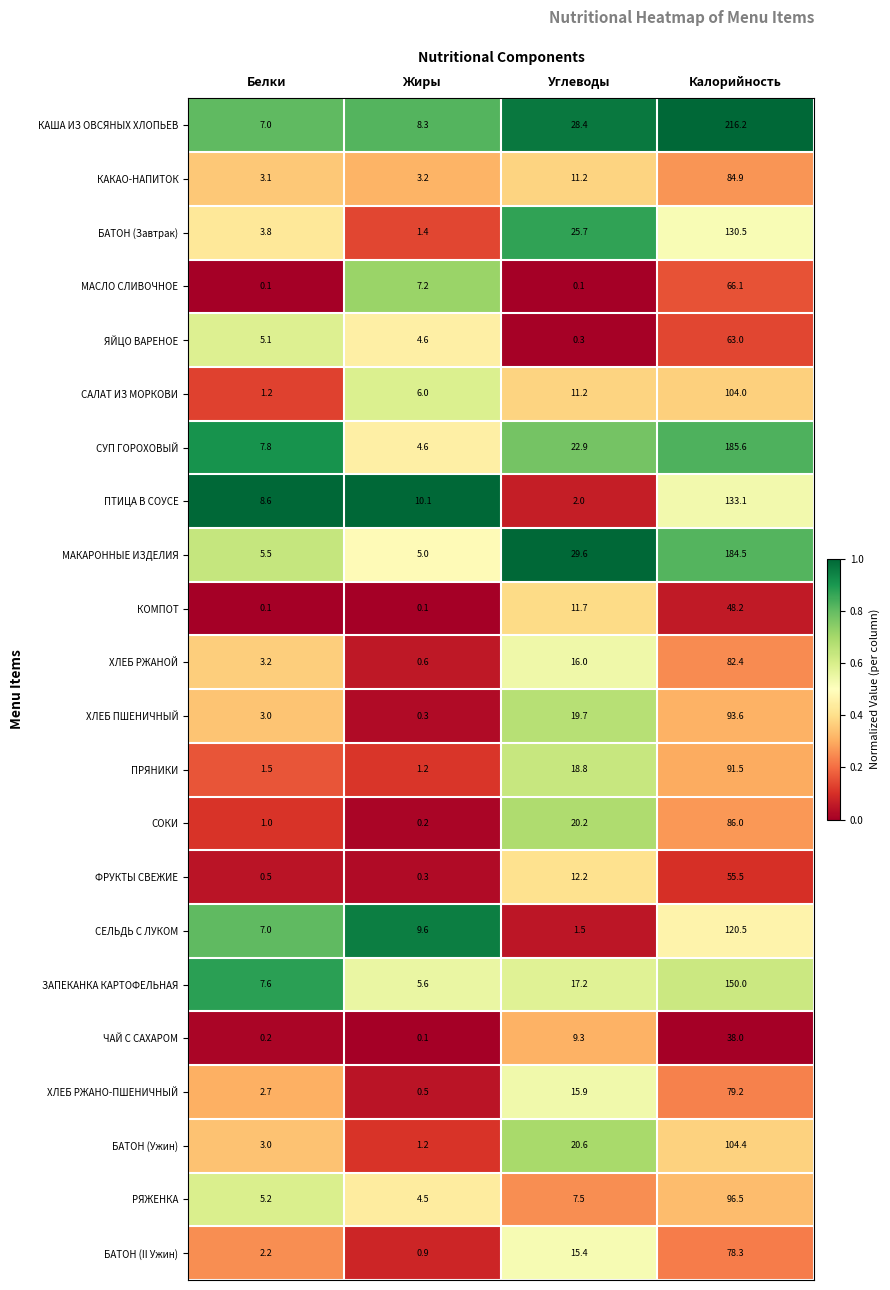

What is the approximate value of СЕЛЬДЬ С ЛУКОМ at Жиры?

9.6